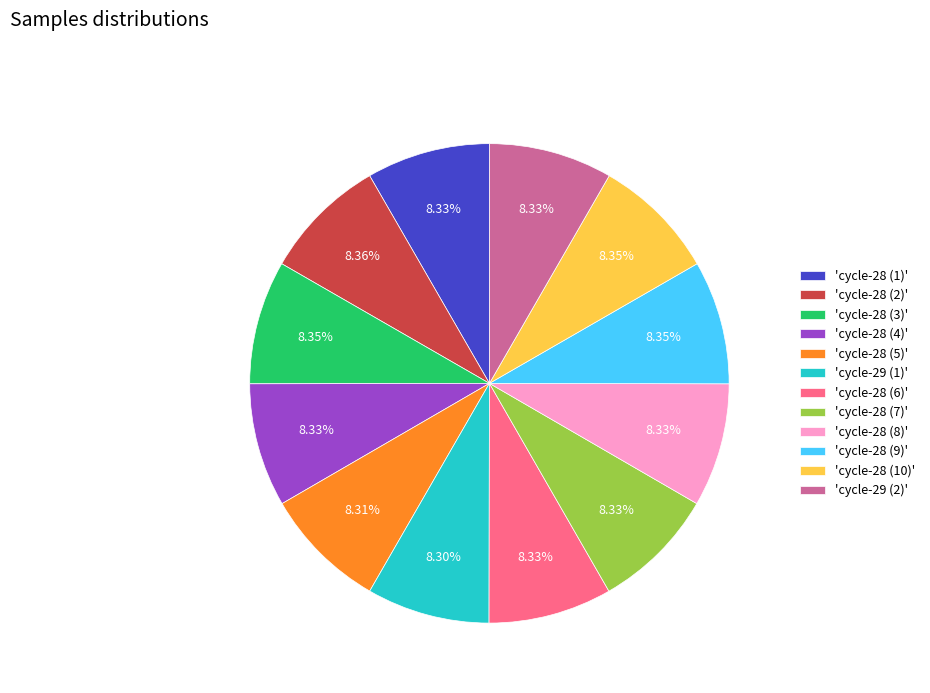

How many segments does this pie chart have?

12